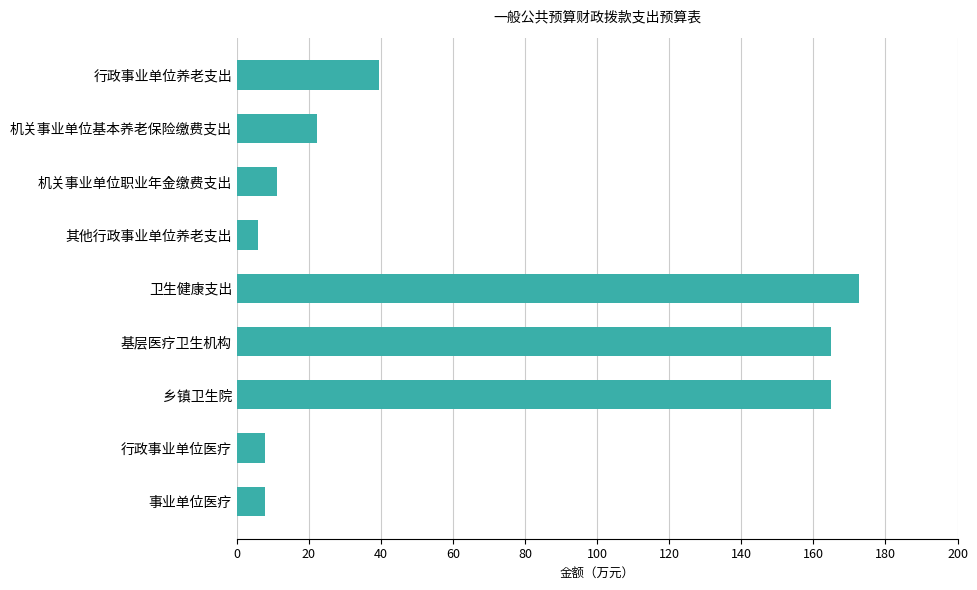

How many bars are there in total?

9